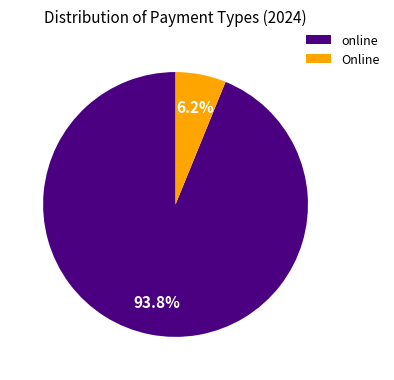

Rank the categories by value from highest to lowest.

online, Online